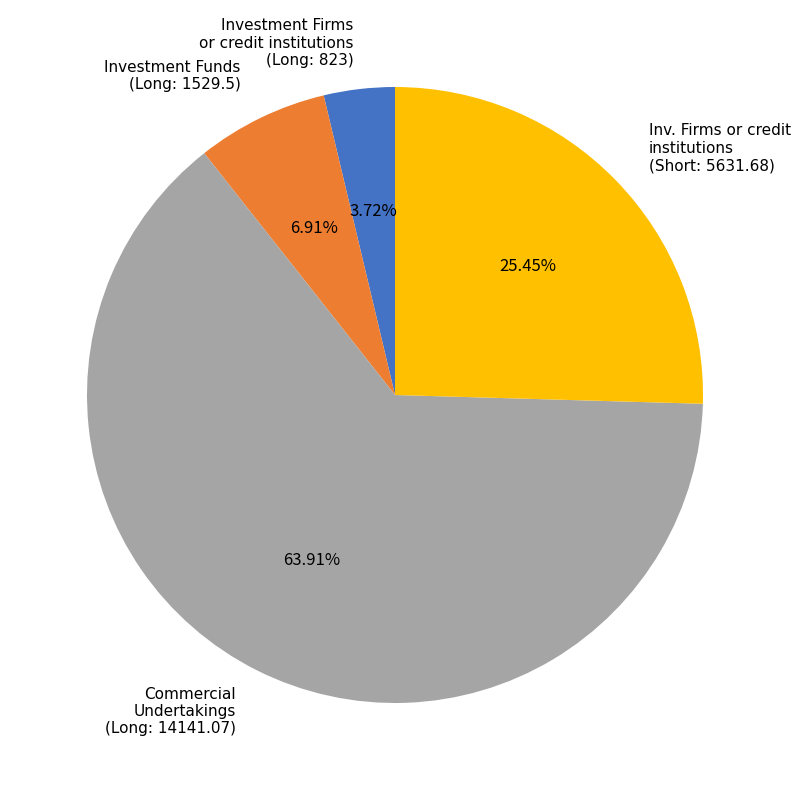

How many segments does this pie chart have?

4